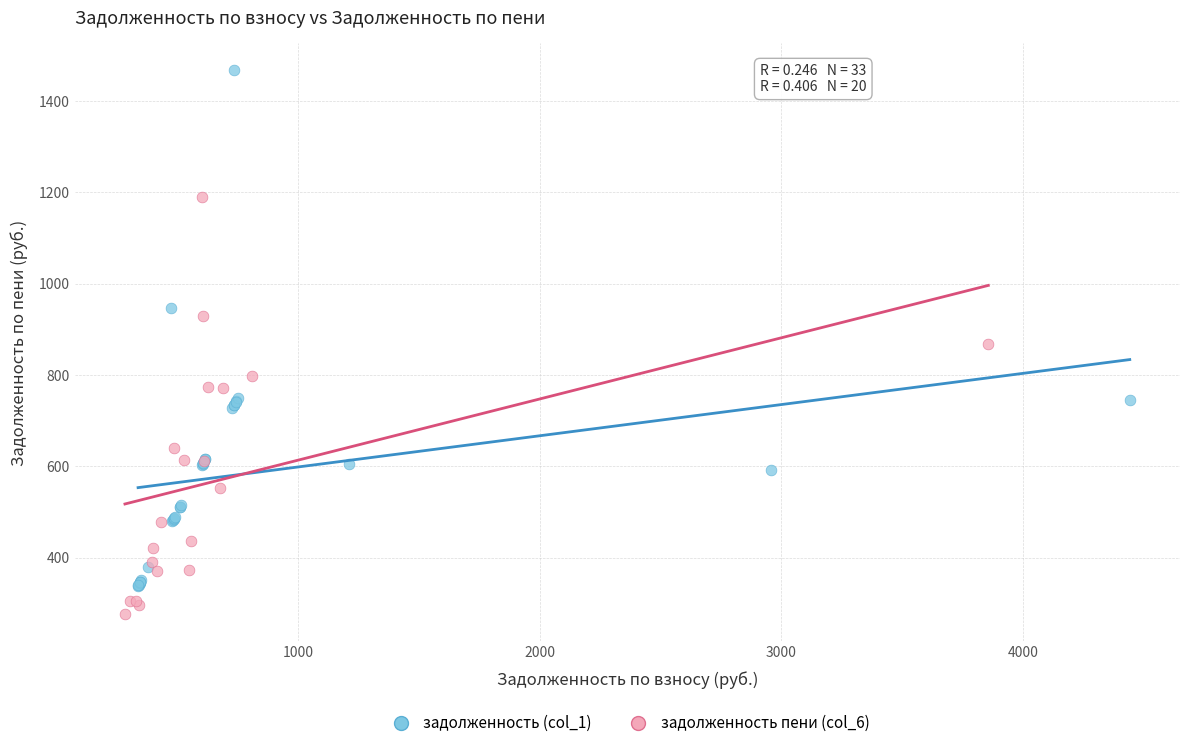

Which series contains the lowest Y value?

задолженность пени (col_6)